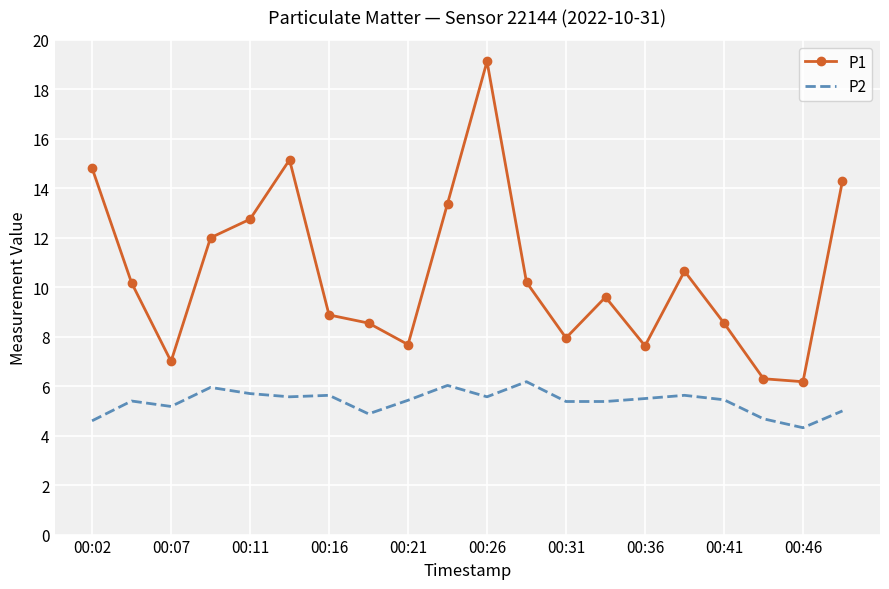

What is the maximum value for P1?

19.1